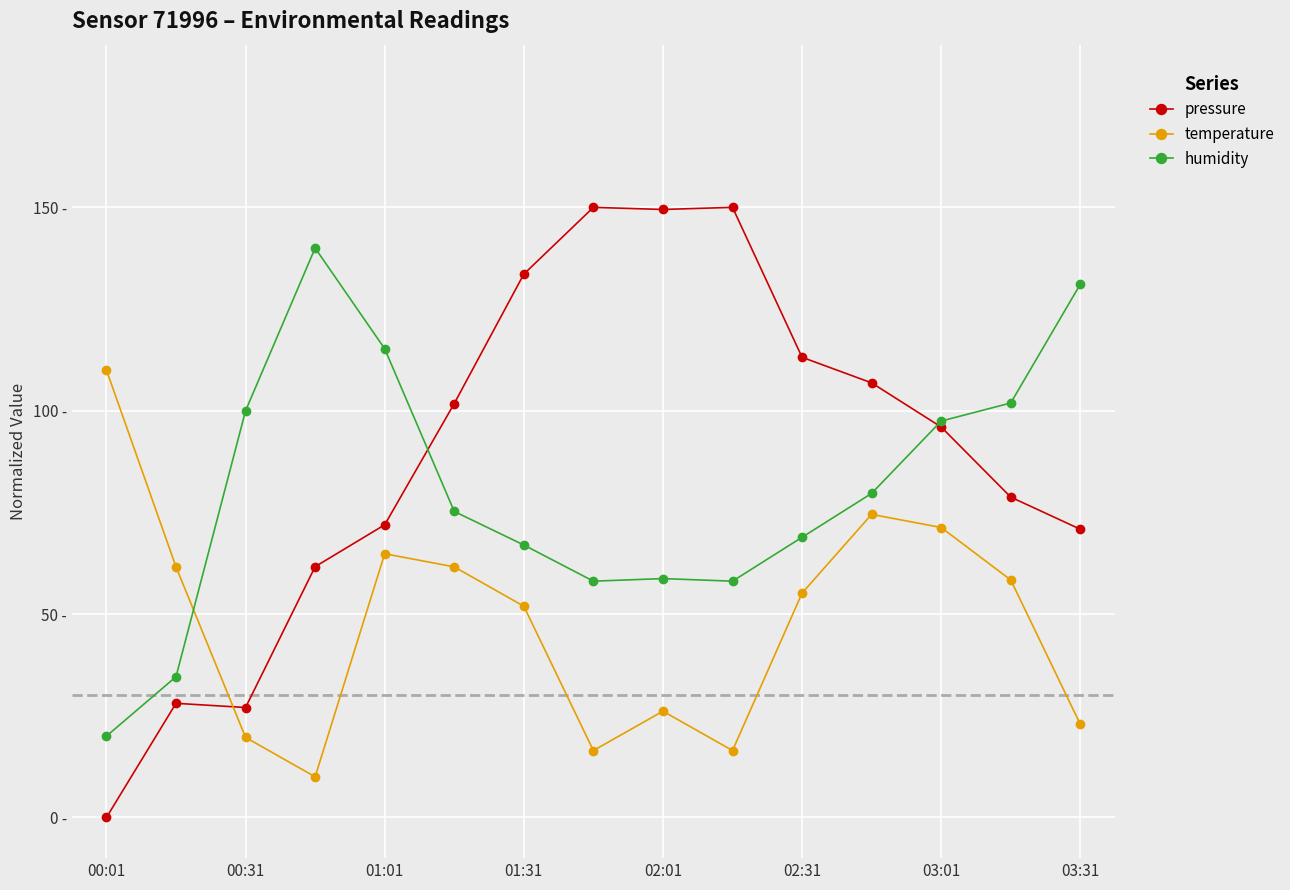

What are all the series names shown in the legend?

pressure, temperature, humidity